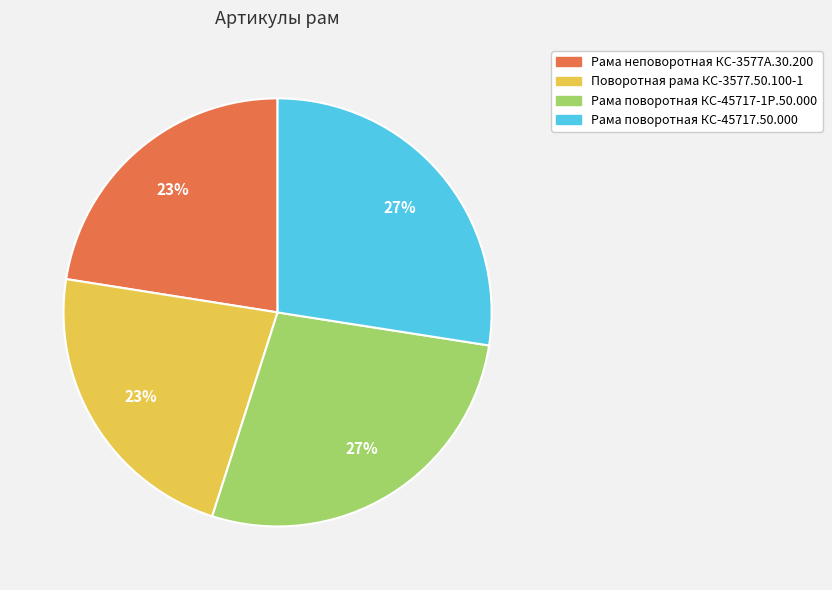

Is there a majority slice in this chart?

No